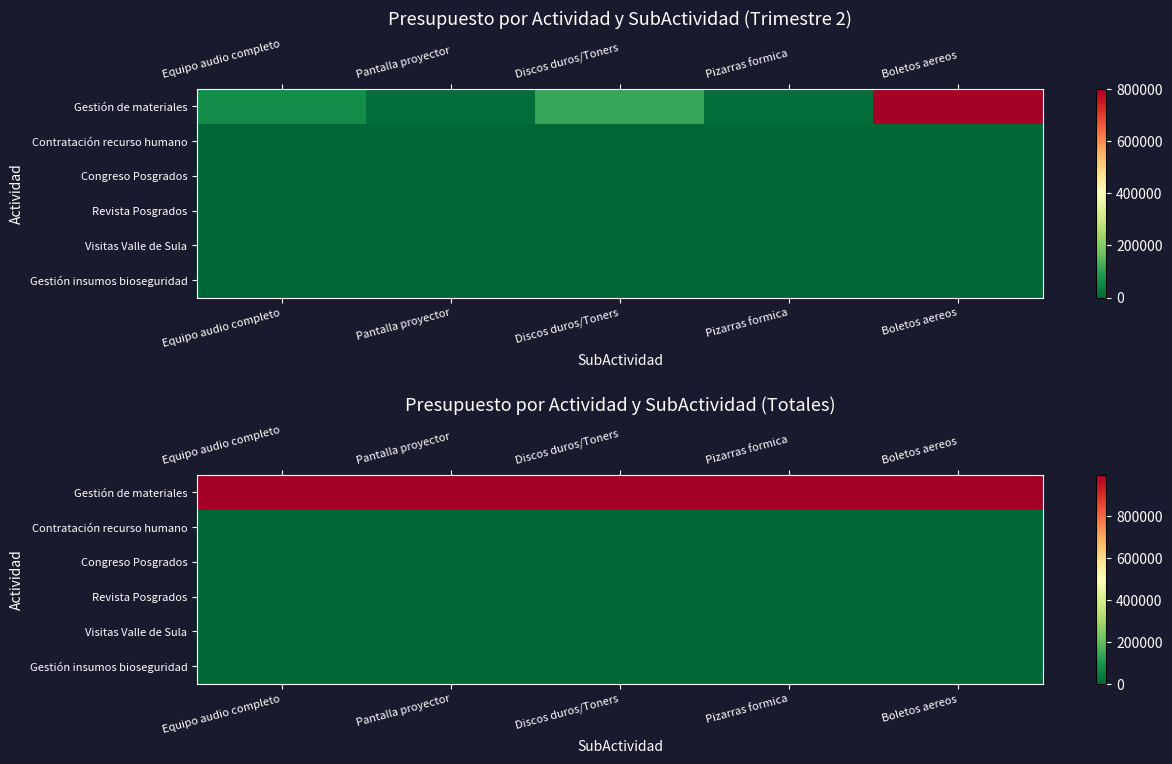

Which series has the largest total across all categories?

Gestión de materiales